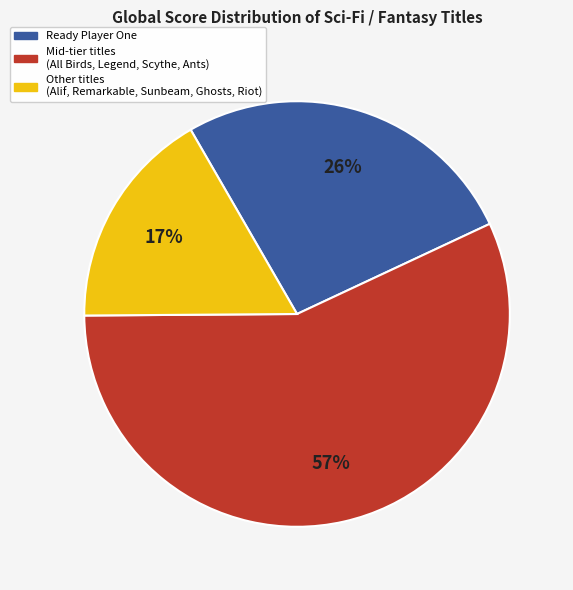

Count the number of slices in the pie.

3